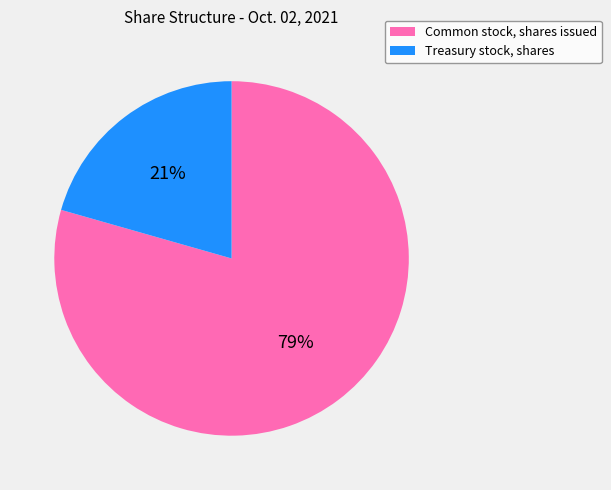

Between Common stock, shares issued and Treasury stock, shares, which is larger?

Common stock, shares issued